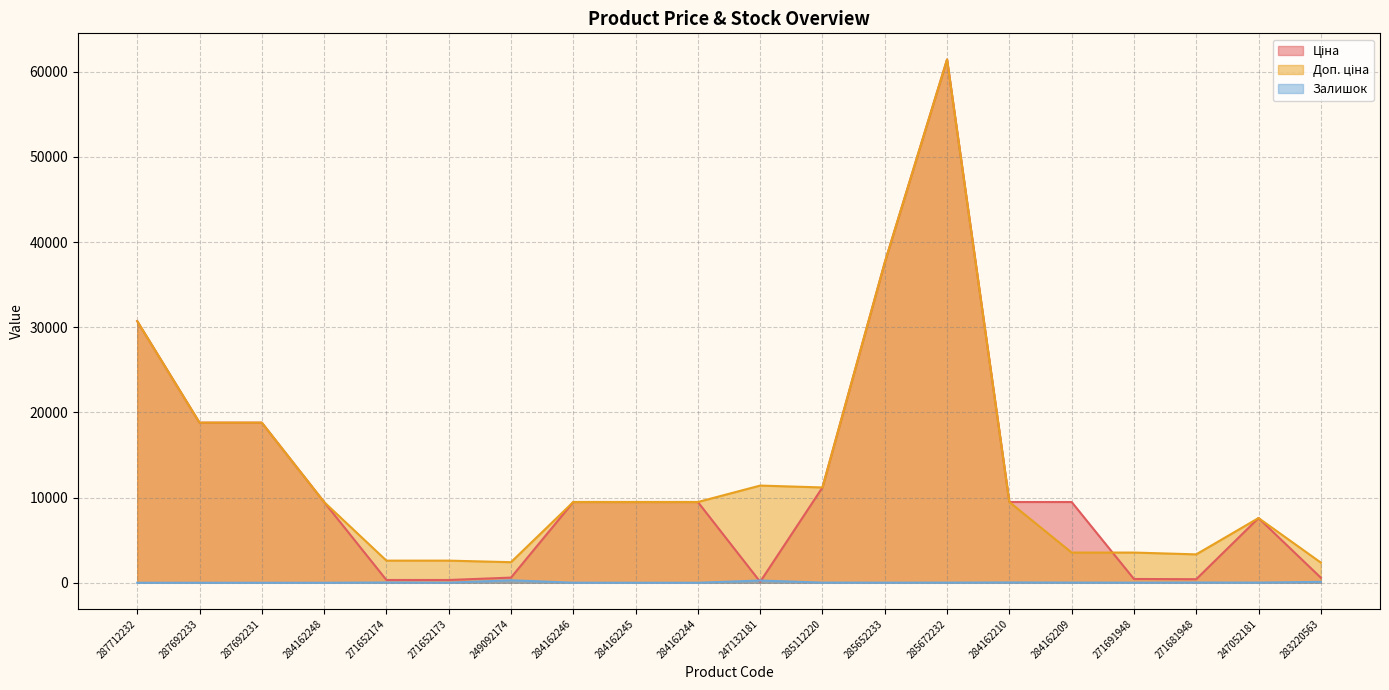

At which label is Доп. ціна closest to 31900?

287712232